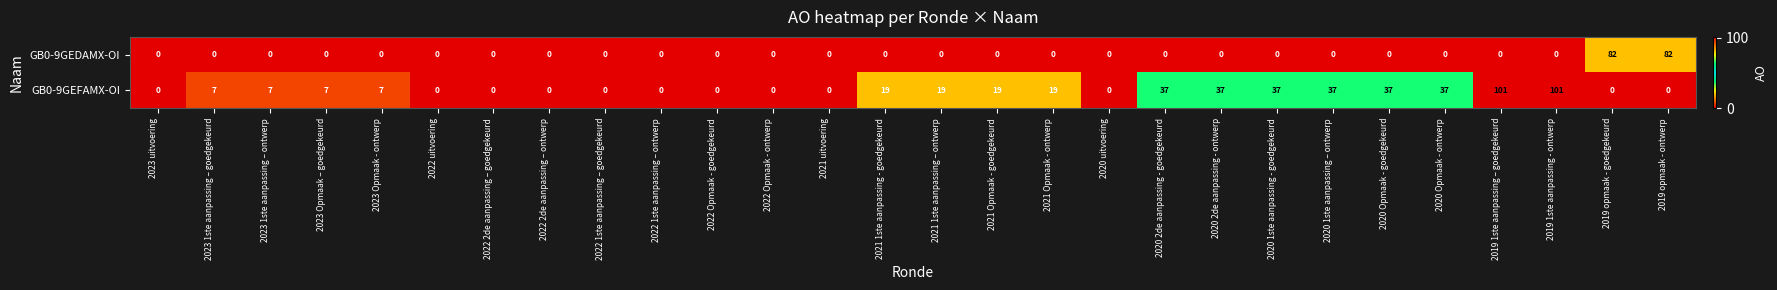

Read the GB0-9GEFAMX-OI value at 2020 Opmaak - goedgekeurd, to the nearest 50.

50